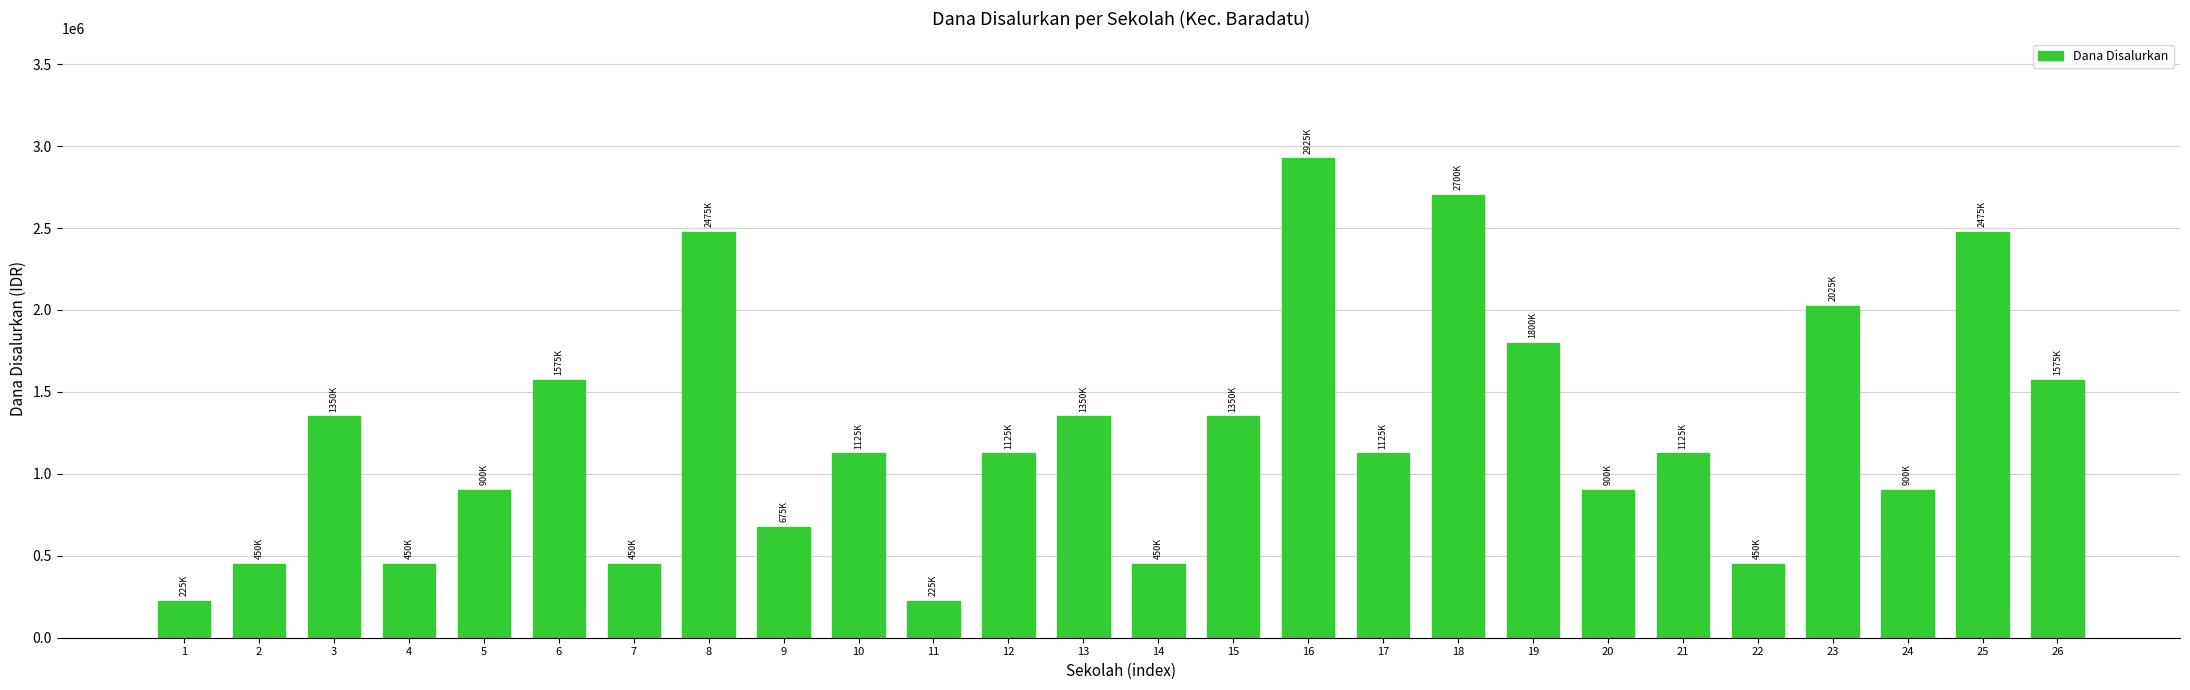

How many data points are less than 1125000?

11